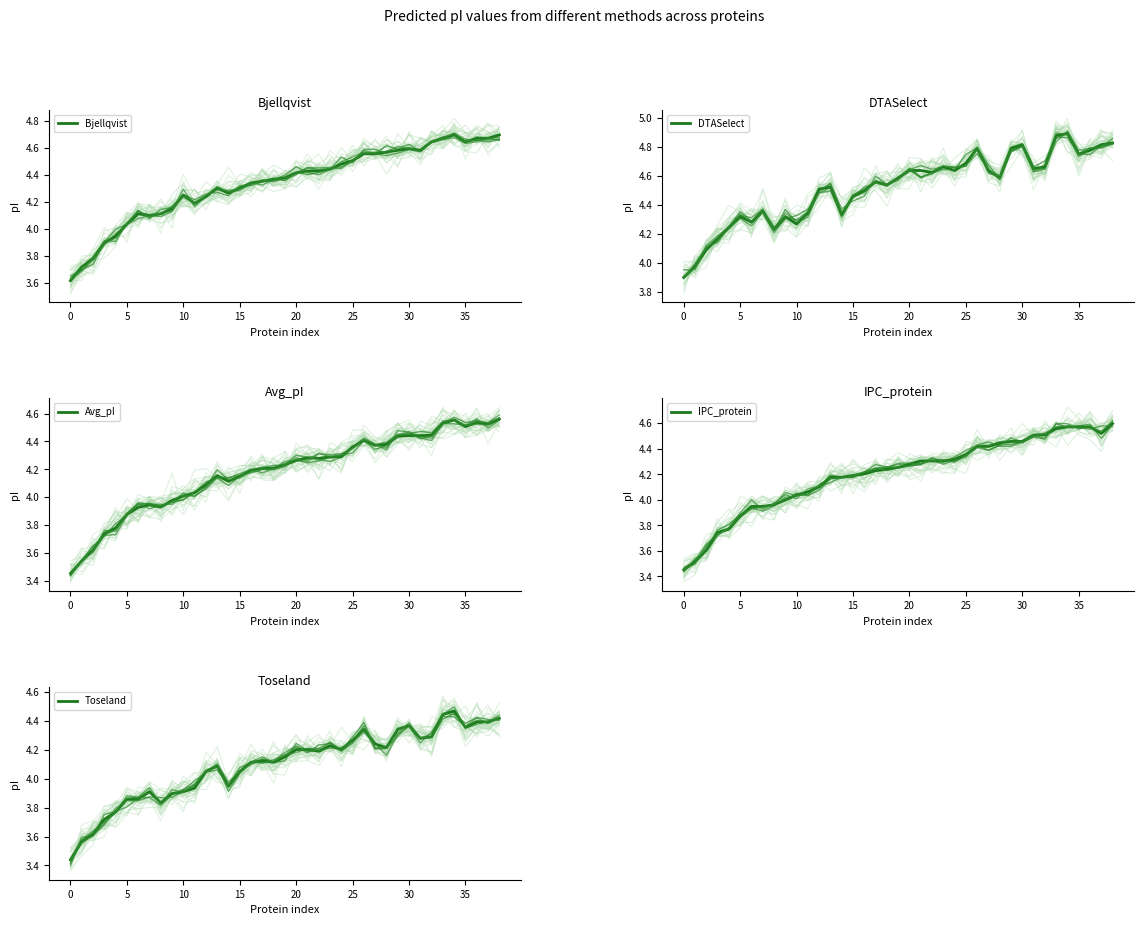

What is the approximate value of Thurlkill at 30?

4.5